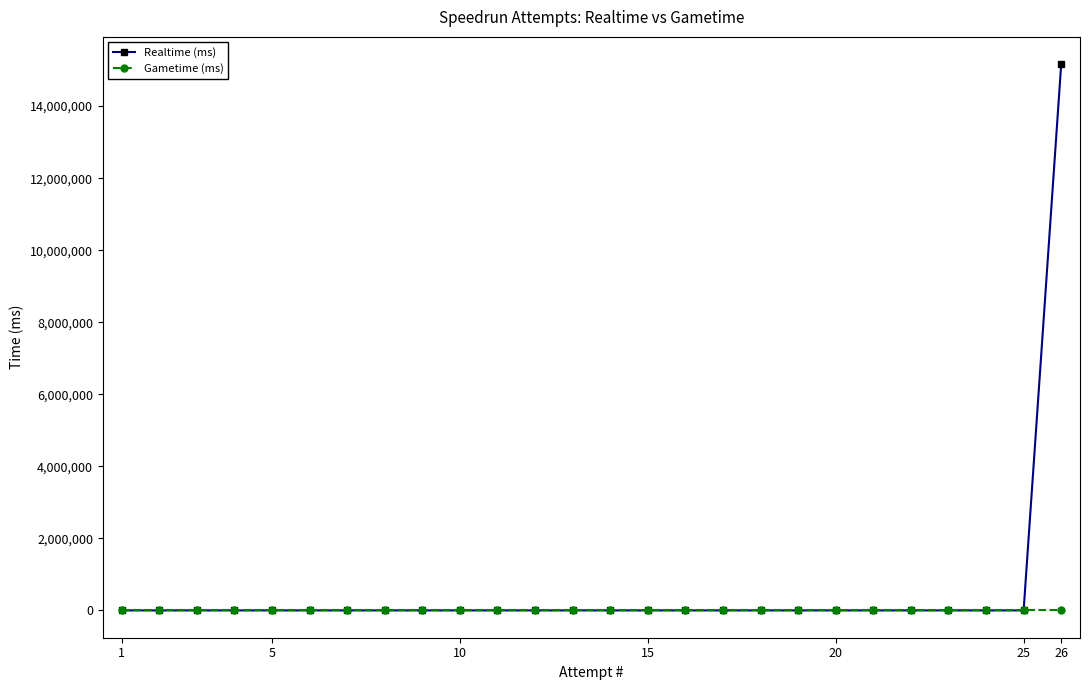

List the series in order of their peak value, highest first.

Realtime (ms), Gametime (ms)